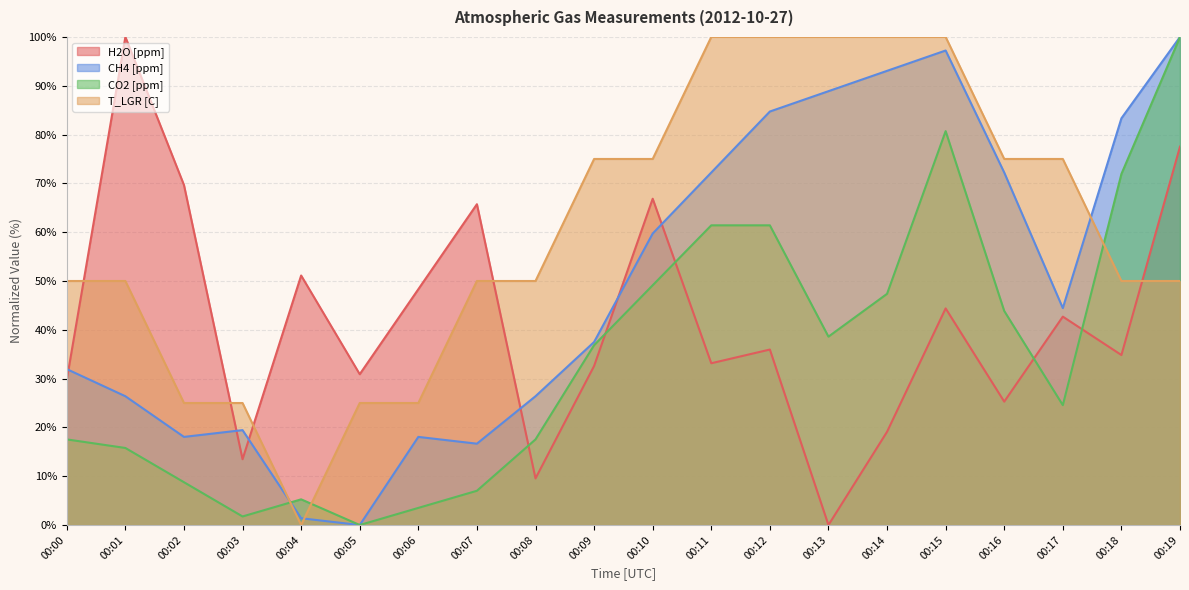

What are all the series names shown in the legend?

H2O [ppm], CH4 [ppm], CO2 [ppm], T_LGR [C]